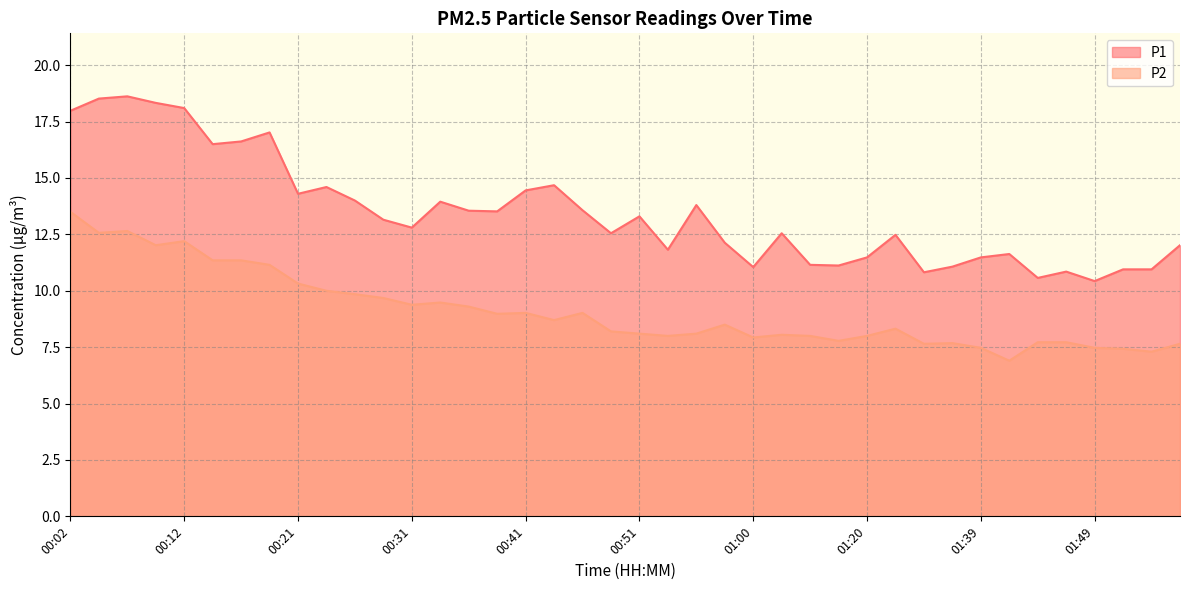

At which category is the sum across all series the highest?

00:02